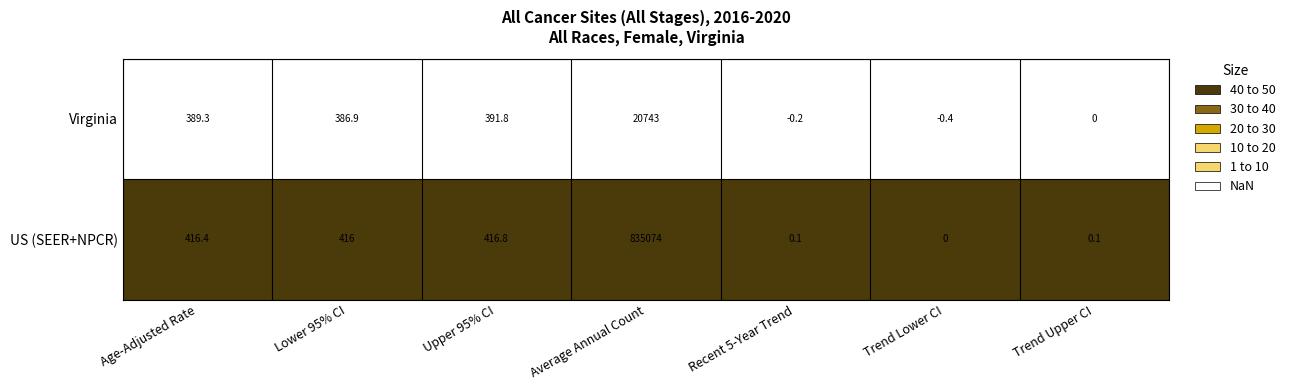

Reading left to right, transcribe all the data shown in this chart.

Virginia: Age-Adjusted Rate=389.3	Lower 95% CI=386.9	Upper 95% CI=391.8	Average Annual Count=20743.0	Recent 5-Year Trend=-0.2	Trend Lower CI=-0.4	Trend Upper CI=0.0
US (SEER+NPCR): Age-Adjusted Rate=416.4	Lower 95% CI=416.0	Upper 95% CI=416.8	Average Annual Count=835074.0	Recent 5-Year Trend=0.1	Trend Lower CI=0.0	Trend Upper CI=0.1